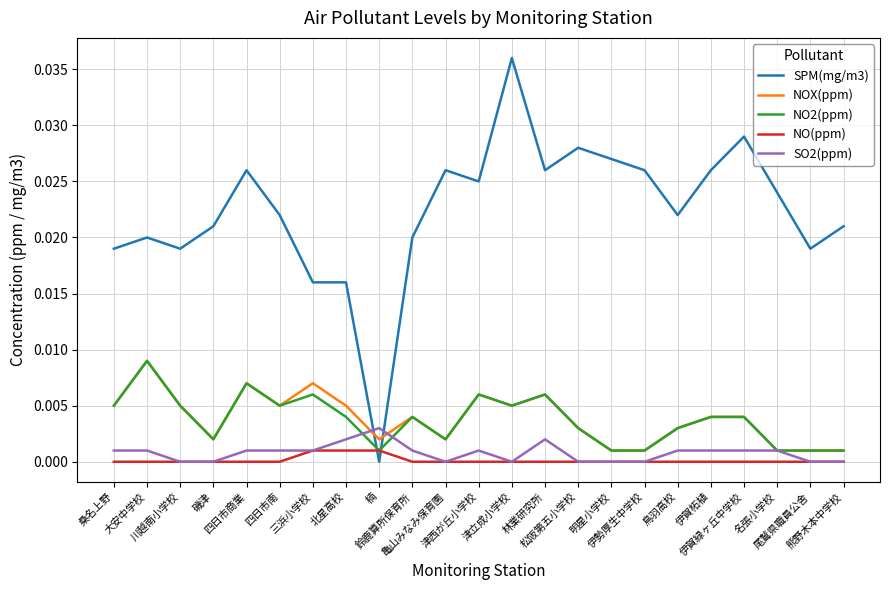

True or false: SPM(mg/m3) and NOX(ppm) cross at least once.

True